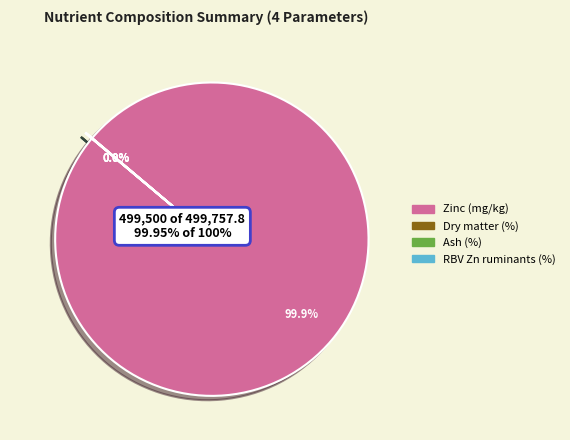

The Zinc (mg/kg) slice represents 99% of the pie. True or false?

False